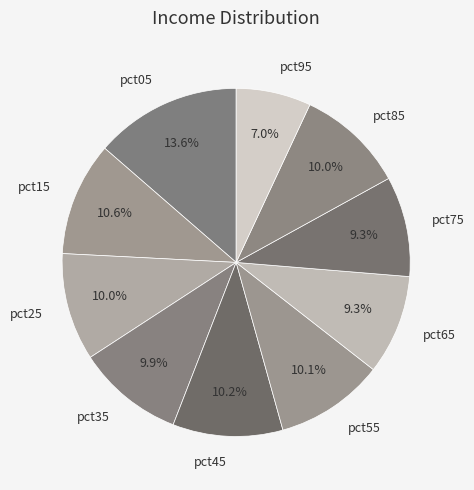

Which category has the biggest portion of the pie?

pct05